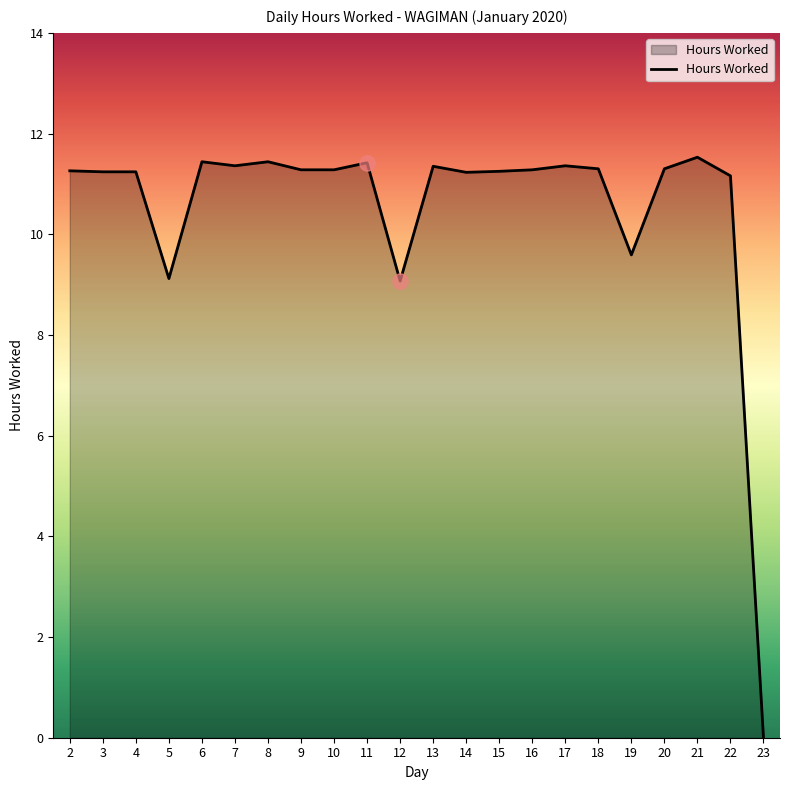

What is the ratio of the value at 17 to the value at 15?

1.0